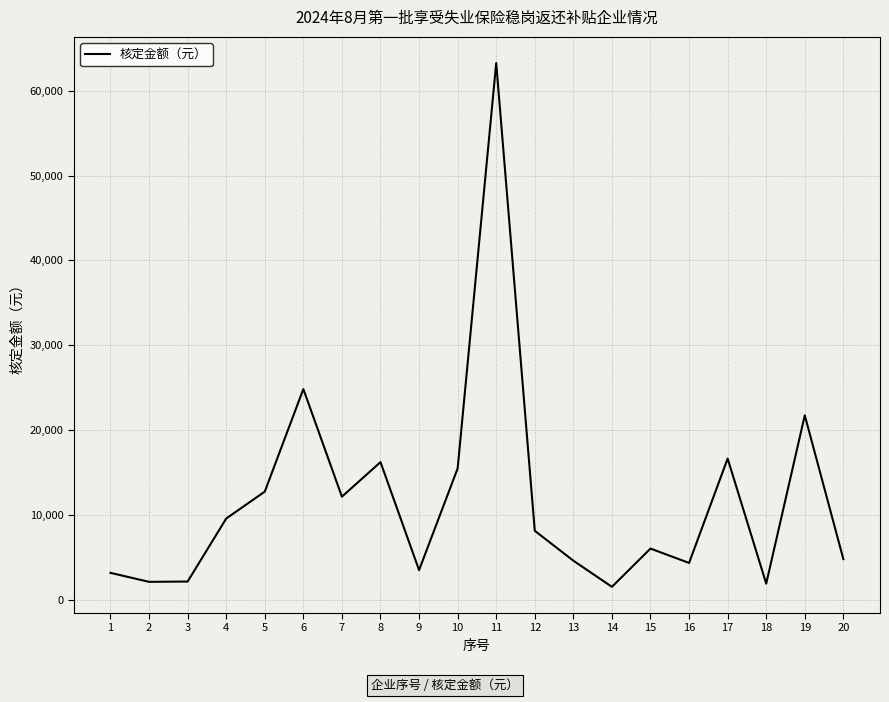

Which category has the highest value across all series?

11